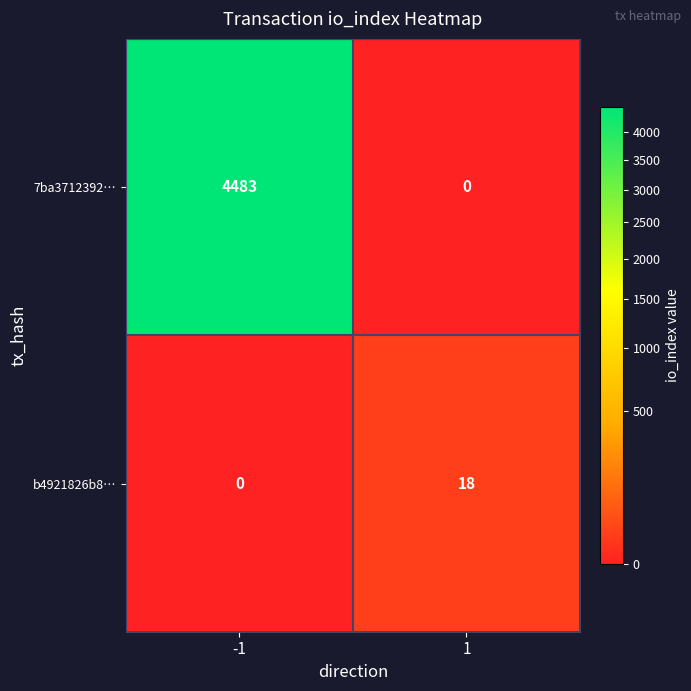

What is the sum of all b4921826b8… values?

18